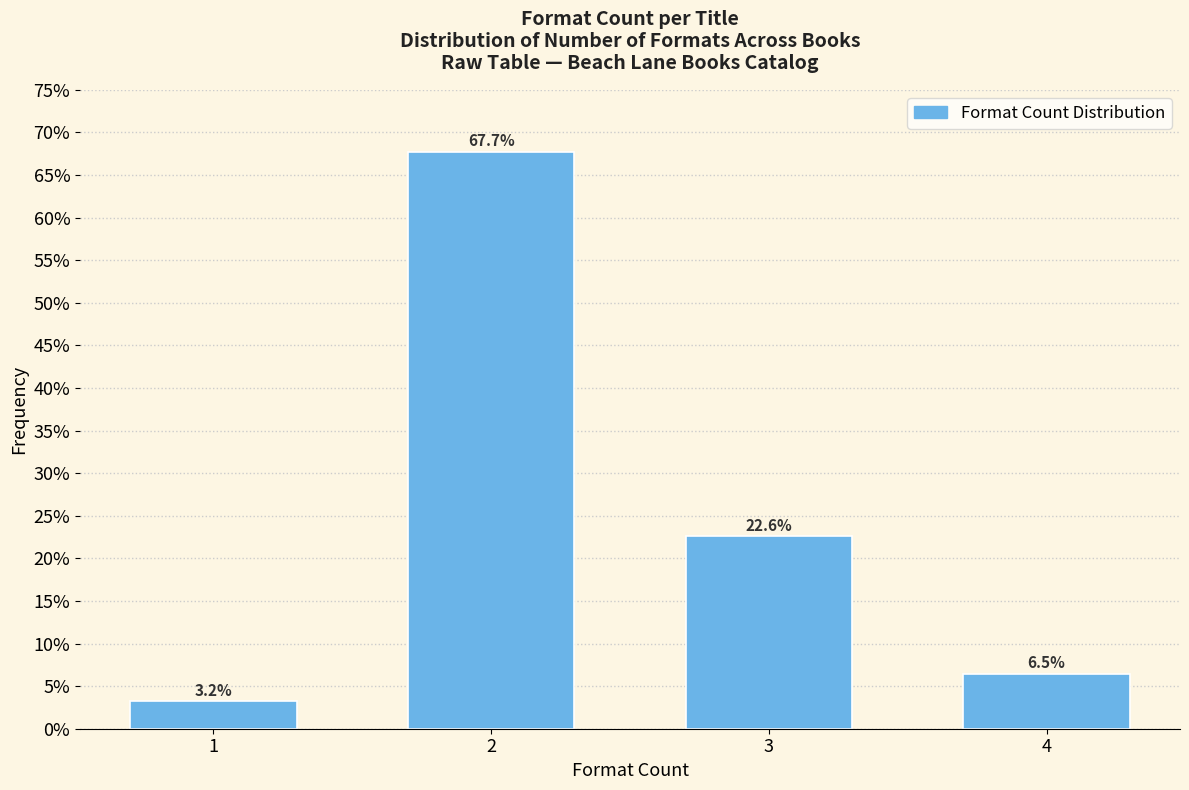

Reading right to left, what are all the values shown in this chart?

4=6.5	3=22.6	2=67.7	1=3.2